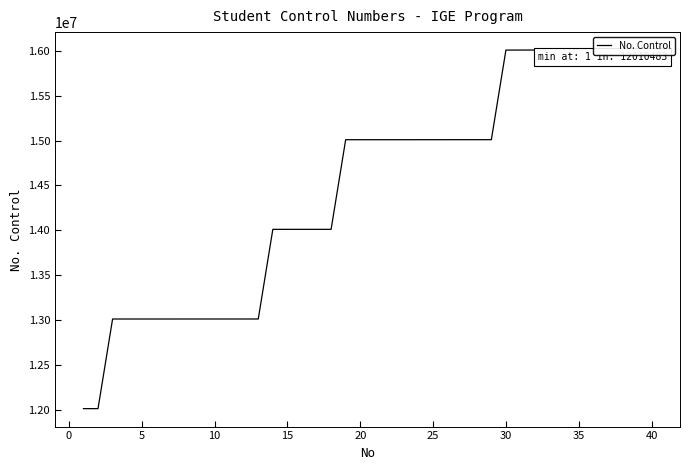

Which category has the highest value across all series?

40